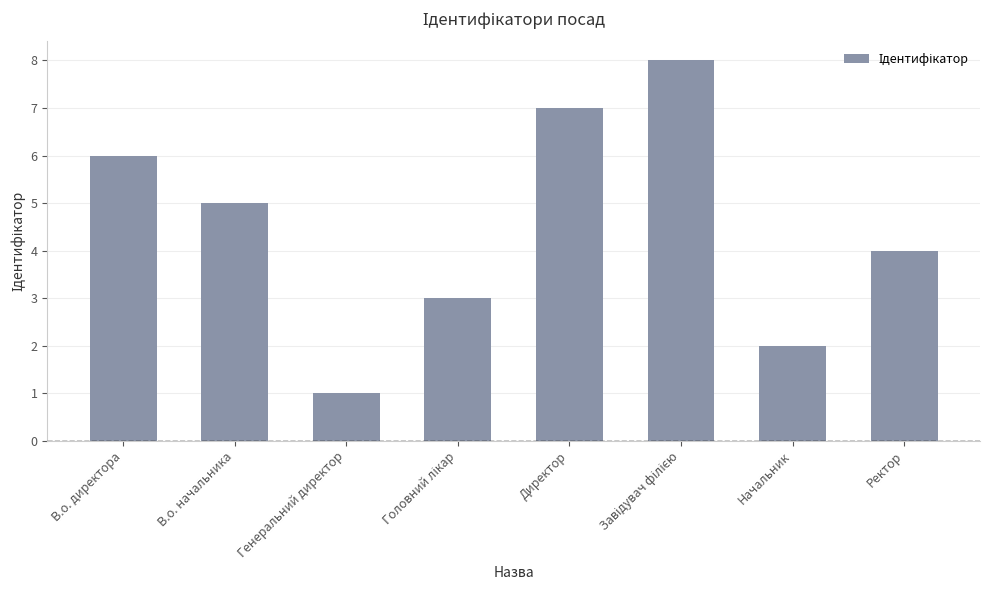

The chart shows a value of 2 at Ректор. True or false?

False